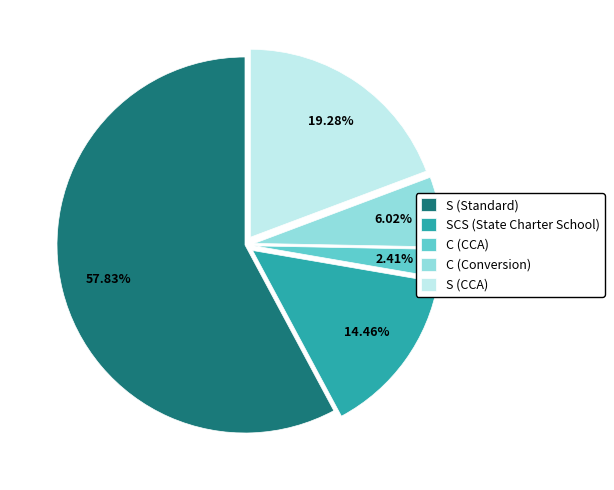

What is the largest slice in the pie chart?

S (Standard)